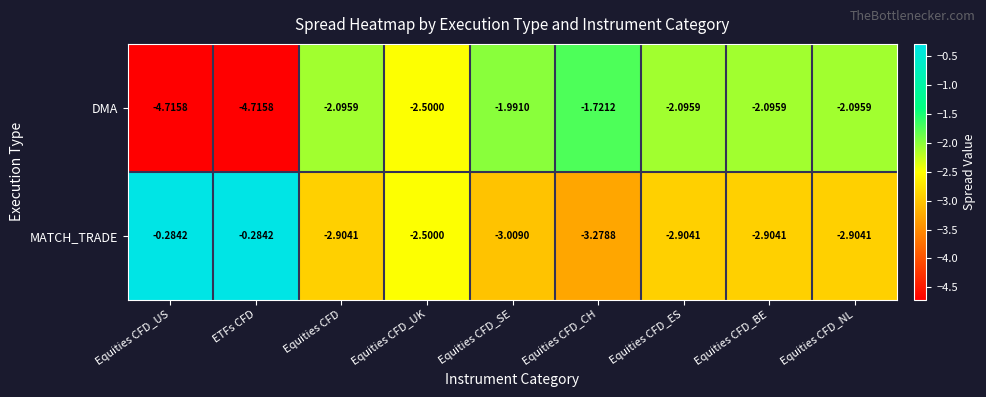

Where is DMA nearest to the value -3?

Equities CFD_UK